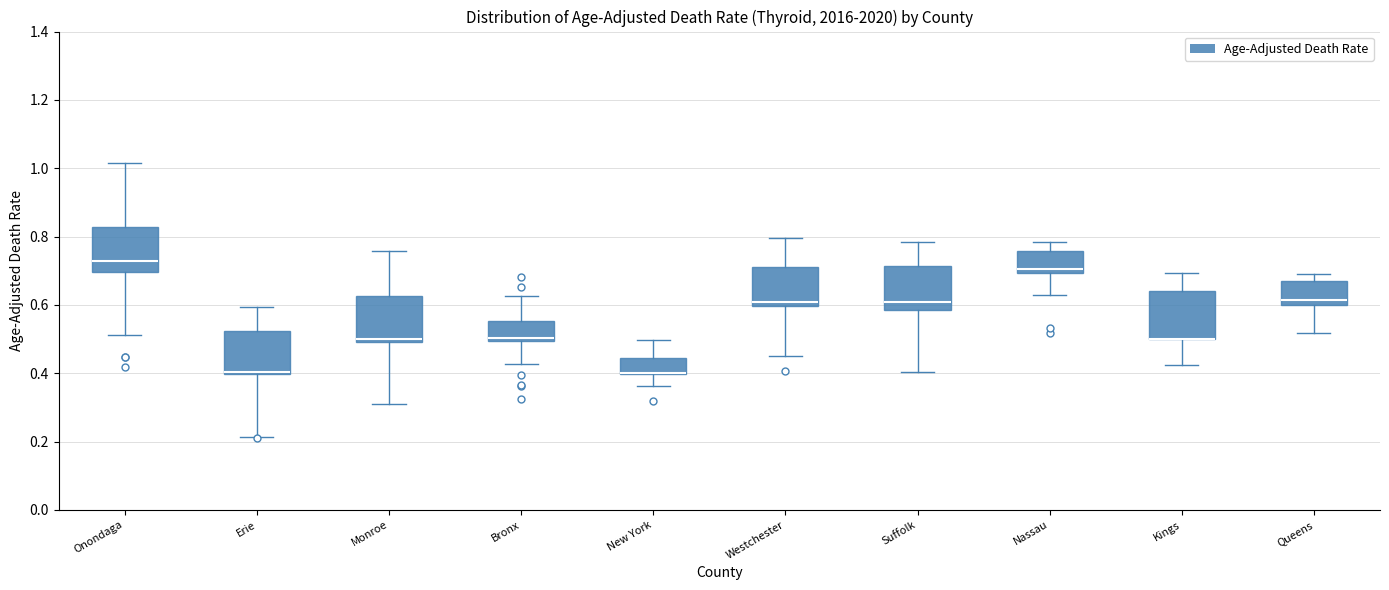

Reading left to right, read every box against the y-axis: the position of its median line, the range the box covers, and the ends of its whiskers. The values are not printed on the chart, so give them approximately, as read against the axis.

Onondaga: median 0.72, box 0.70 to 0.82, whiskers 0.52 to 1.02
Erie: median 0.40 (drawn on the box's lower edge), box 0.40 to 0.52, whiskers 0.22 to 0.60
Monroe: median 0.50 (just above the box's lower edge), box 0.50 to 0.62, whiskers 0.30 to 0.76
Bronx: median 0.50 (just above the box's lower edge), box 0.50 to 0.56, whiskers 0.42 to 0.62
New York: median 0.40 (drawn on the box's lower edge), box 0.40 to 0.44, whiskers 0.36 to 0.50
Westchester: median 0.60 (just above the box's lower edge), box 0.60 to 0.72, whiskers 0.46 to 0.80
Suffolk: median 0.60, box 0.58 to 0.72, whiskers 0.40 to 0.78
Nassau: median 0.70 (just above the box's lower edge), box 0.70 to 0.76, whiskers 0.62 to 0.78
Kings: median 0.50 (drawn on the box's lower edge), box 0.50 to 0.64, whiskers 0.42 to 0.70
Queens: median 0.62, box 0.60 to 0.68, whiskers 0.52 to 0.70